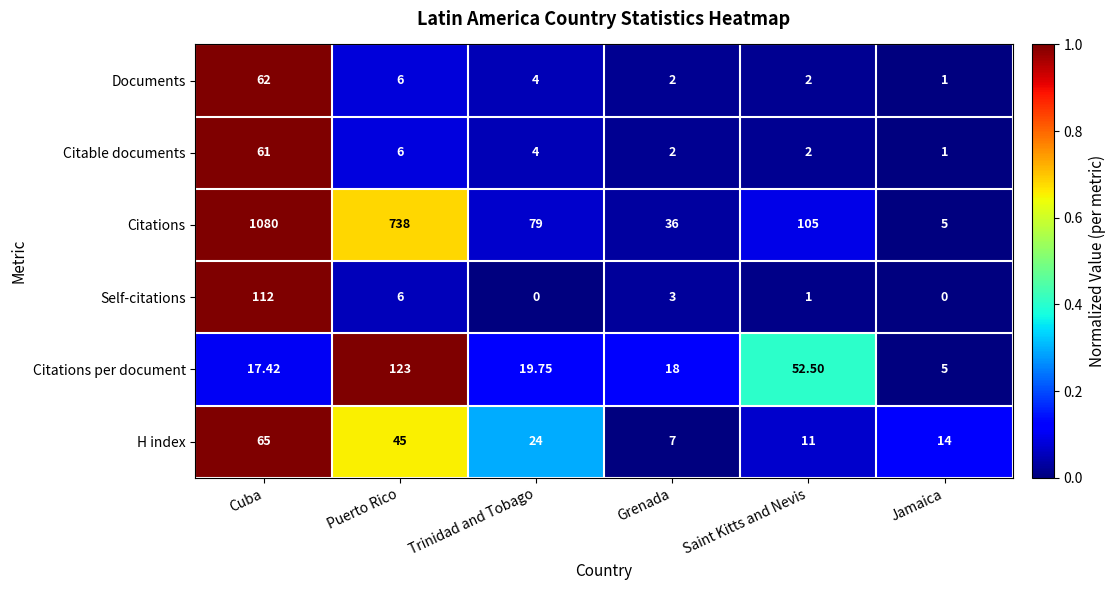

Which series has the largest total across all categories?

Citations